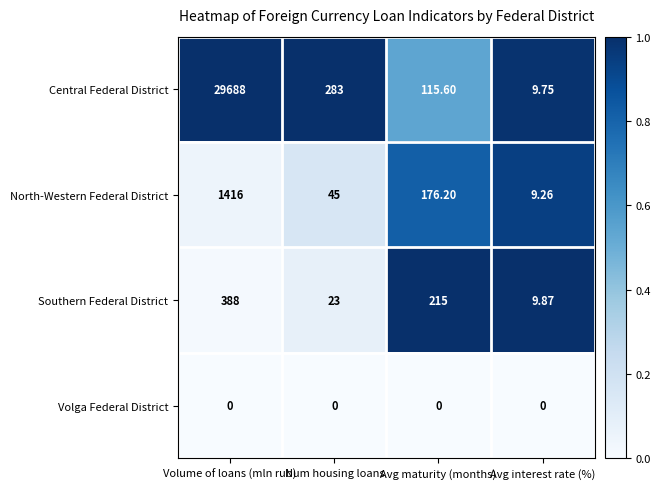

What is the total value across all series at Num housing loans?

351.0